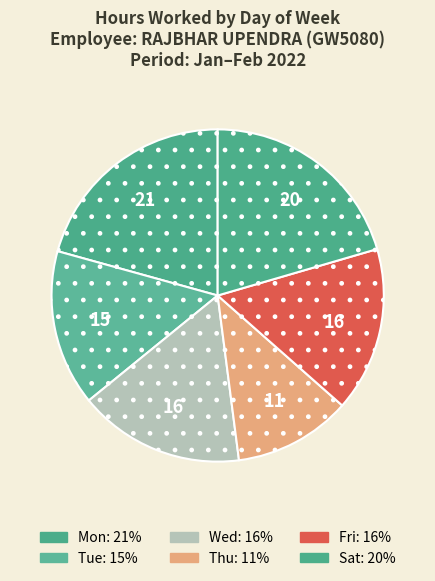

How many segments does this pie chart have?

6